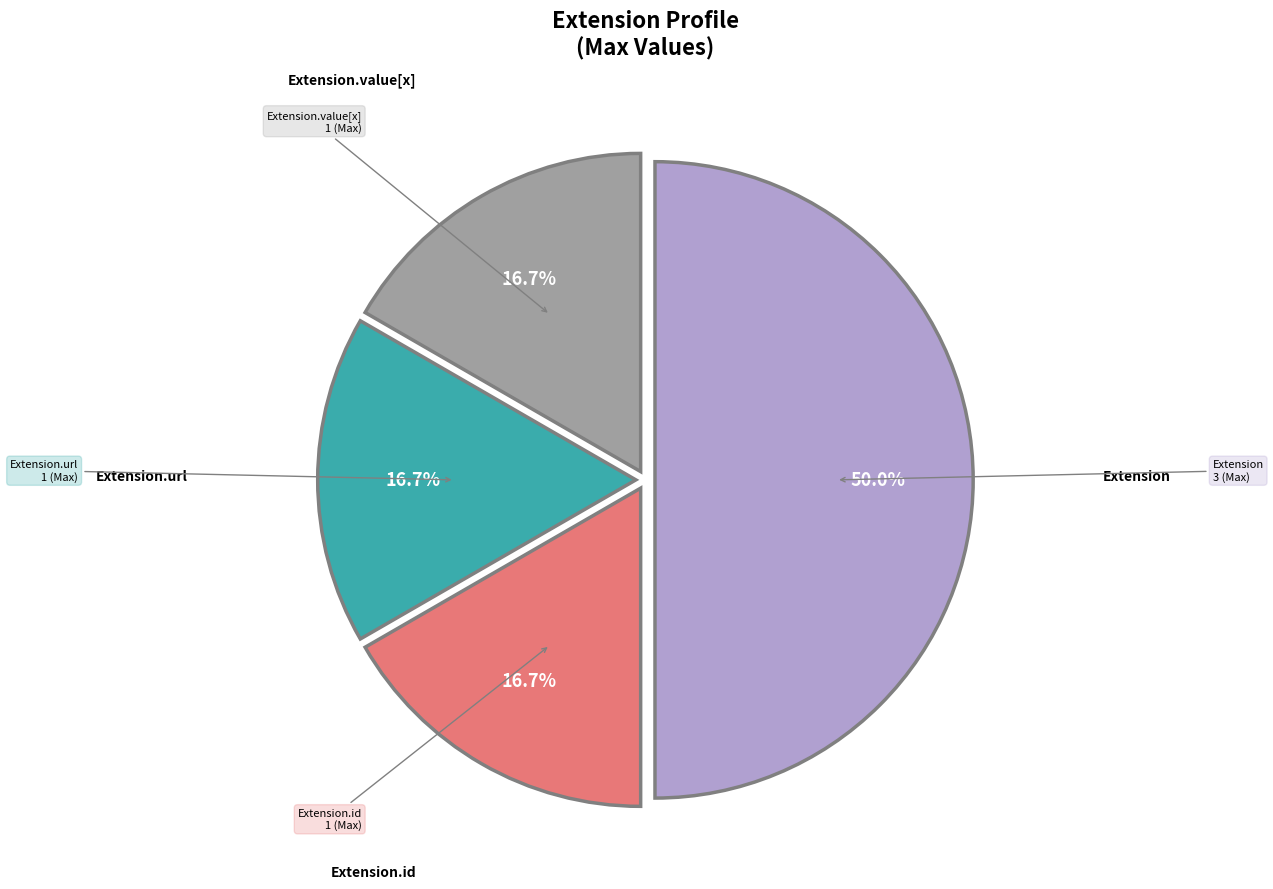

How many segments does this pie chart have?

4